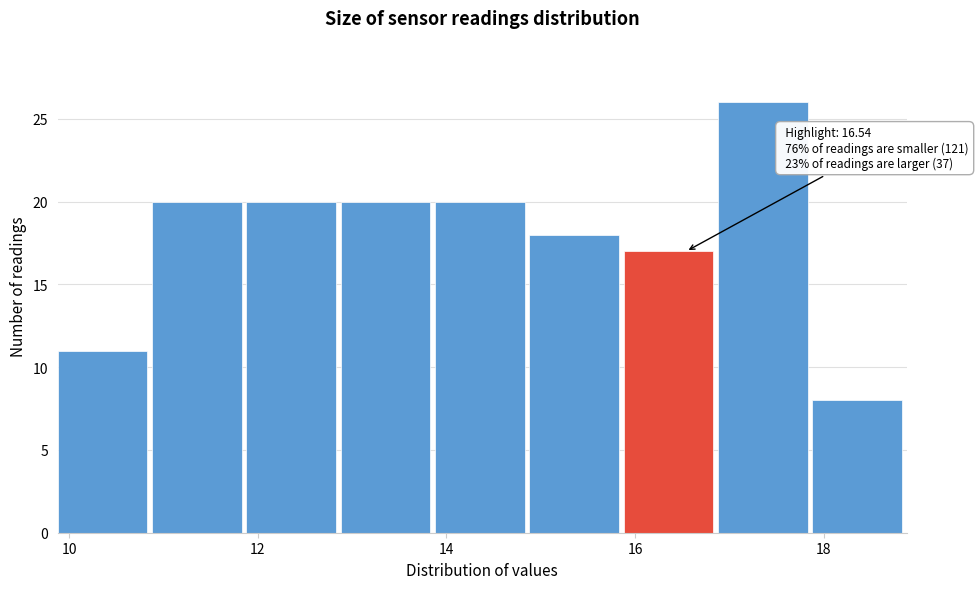

Which range on the x-axis has the tallest bar?

16.88 to 17.88